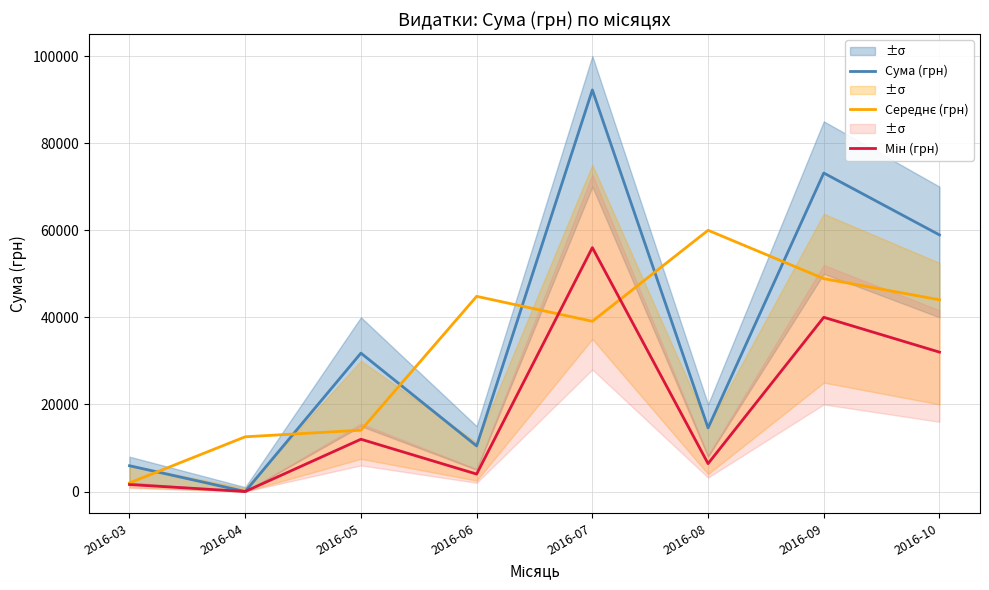

What is the sum of all Мін (грн) values?

152000.0